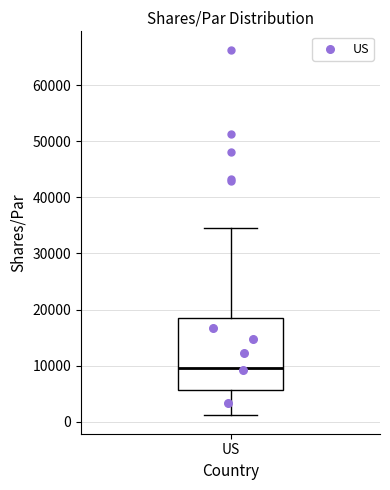

Read this box plot against the y-axis: the position of the median line, the range covered by the box, and the ends of both whiskers. The values are not printed on the chart, so give them approximately, as read against the axis.

median 10000, box 6000 to 19000, whiskers 1000 to 34000